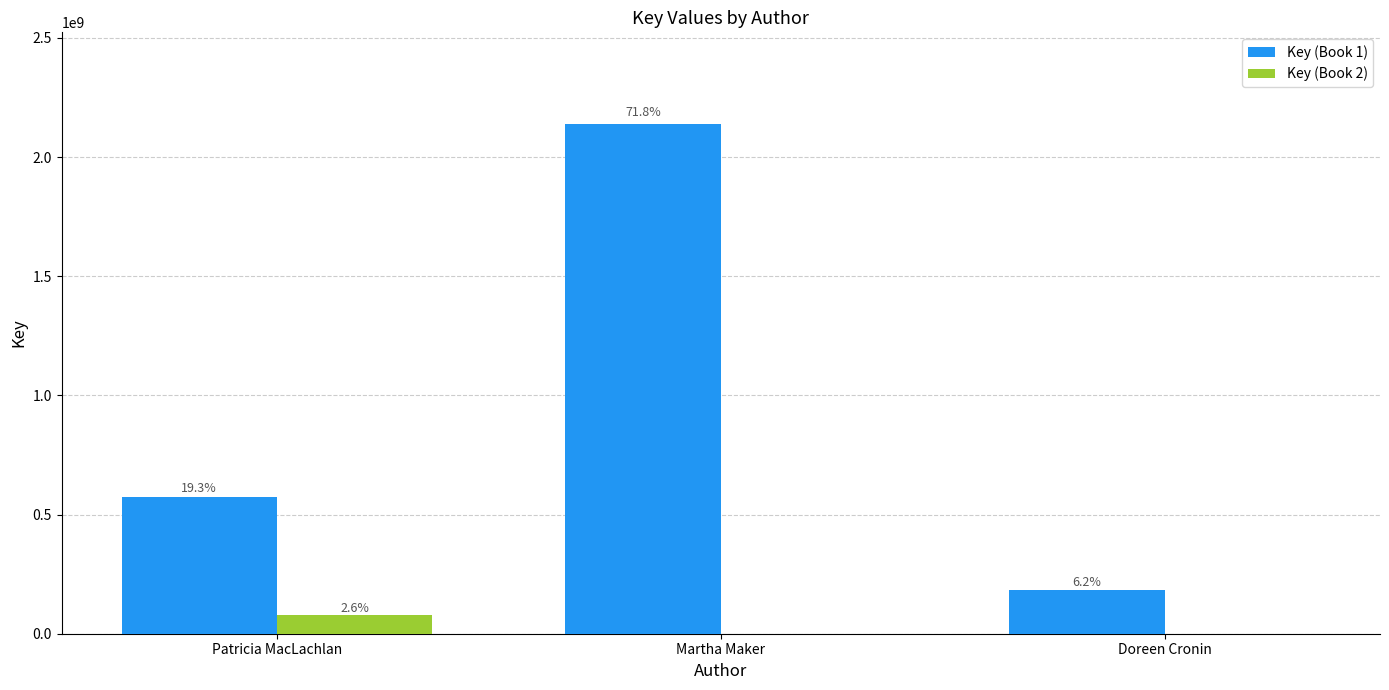

Are the bars horizontal?

No